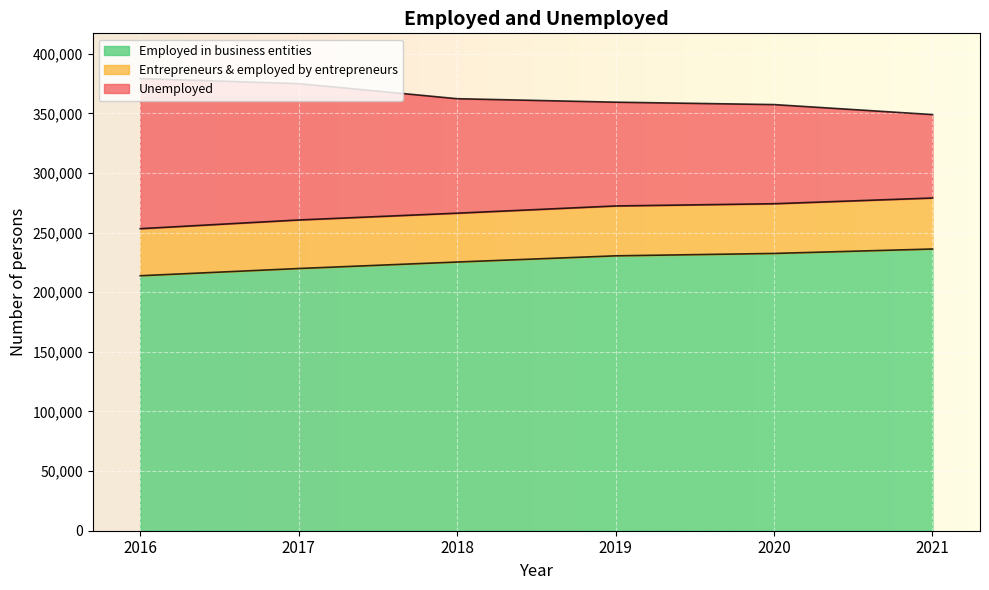

What is the total value across all series at 2018?

362314